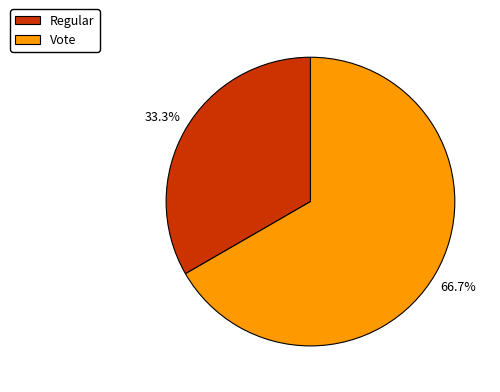

Is there any slice that represents more than half of the pie?

Yes